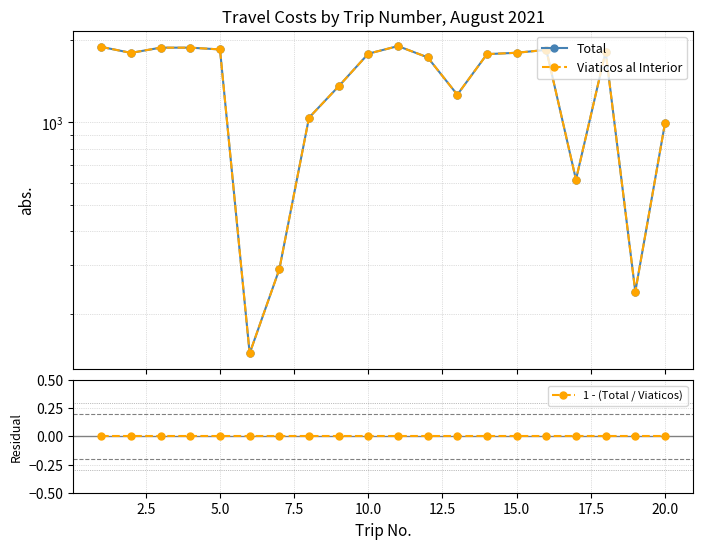

True or false: 1 - (Total / Viaticos) and Viaticos al Interior intersect in this chart.

False